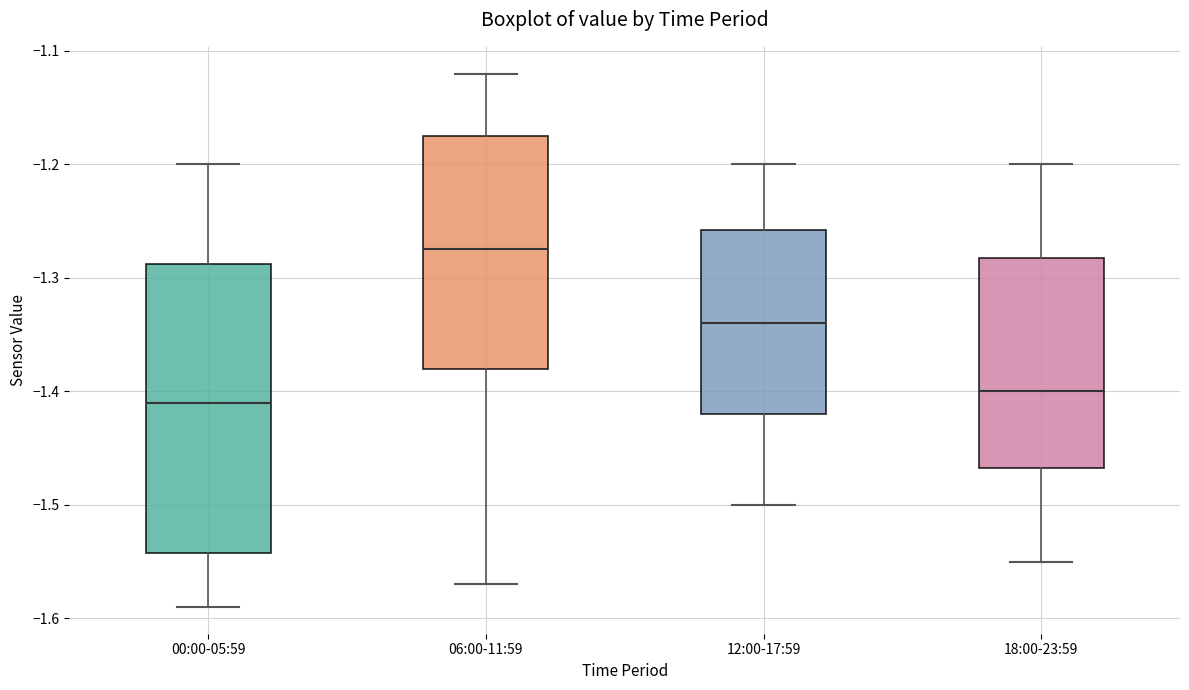

Comparing the boxes themselves (not the whiskers), which one is the tallest?

00:00-05:59